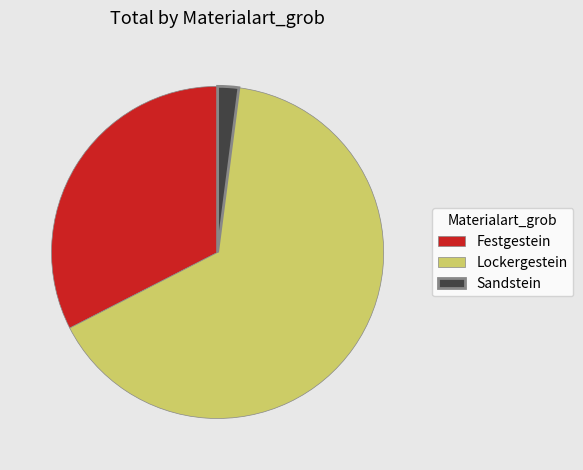

Do Sandstein and Lockergestein together represent more than half of the pie?

Yes